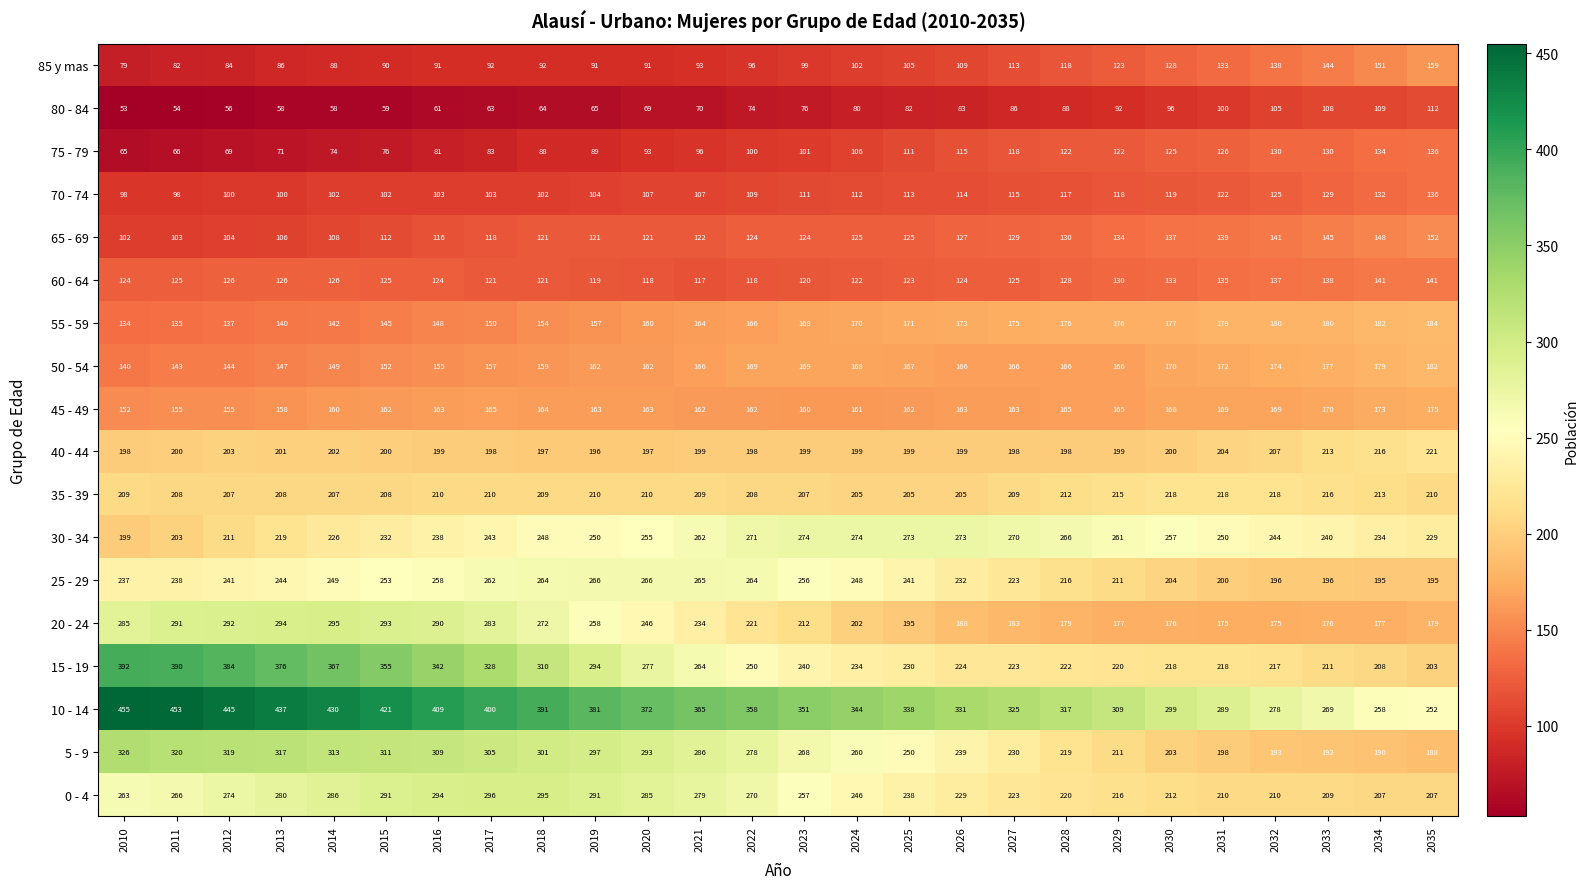

At 2019, list the series in order from smallest to largest.

80 - 84, 75 - 79, 85 y mas, 70 - 74, 60 - 64, 65 - 69, 55 - 59, 50 - 54, 45 - 49, 40 - 44, 35 - 39, 30 - 34, 20 - 24, 25 - 29, 0 - 4, 15 - 19, 5 - 9, 10 - 14